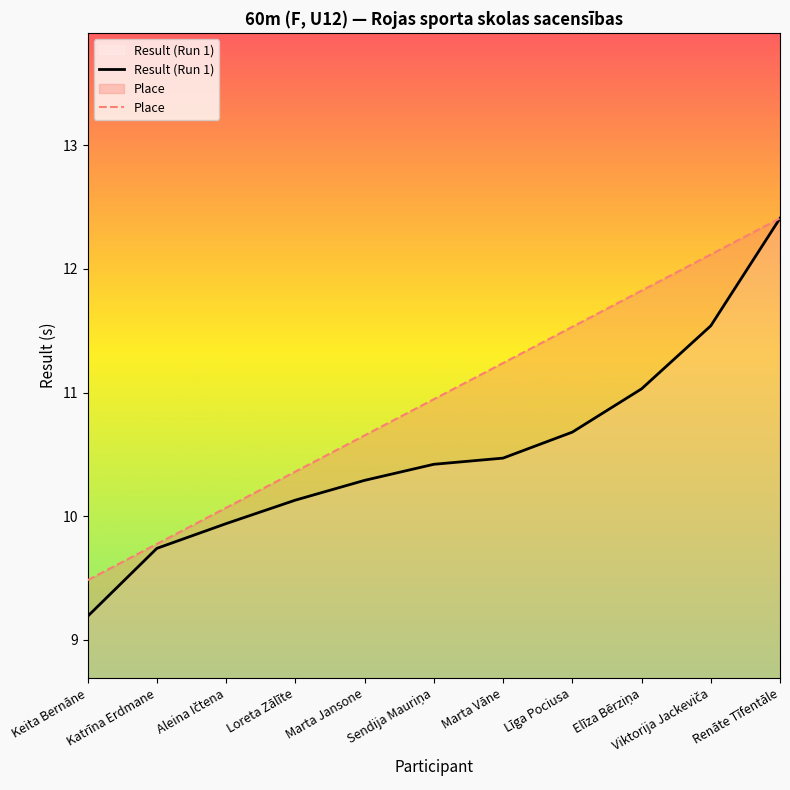

What value does the Place series have at Loreta Zālīte?

10.4